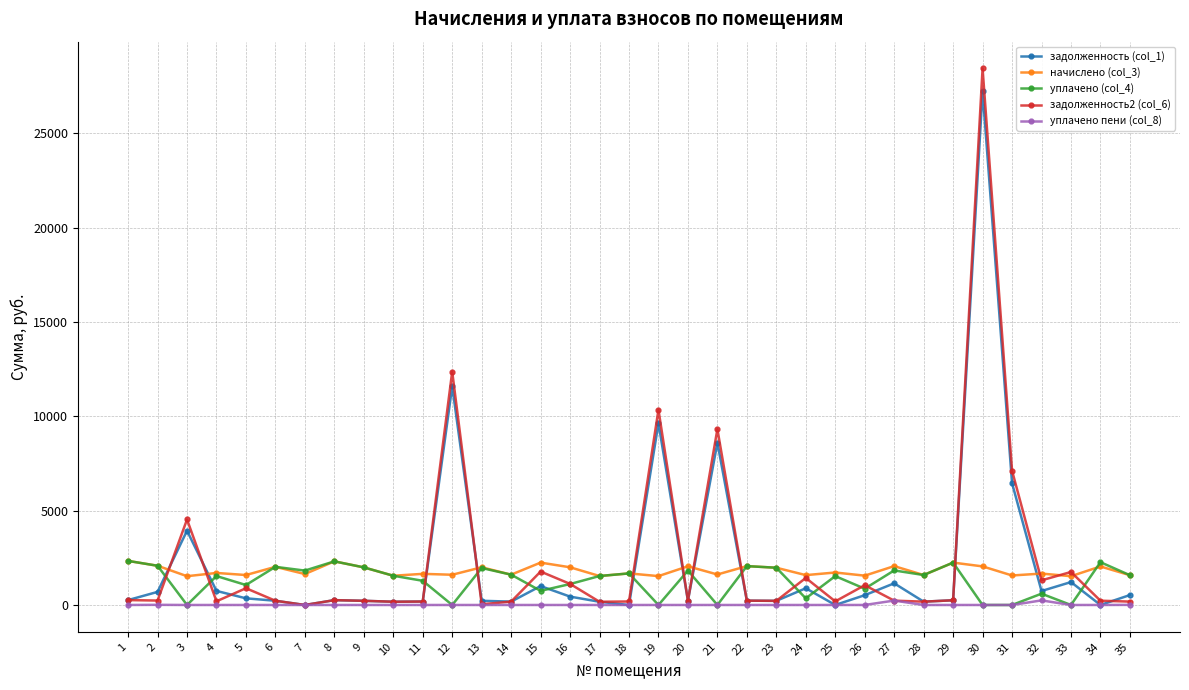

At which category is the sum across all series the highest?

30